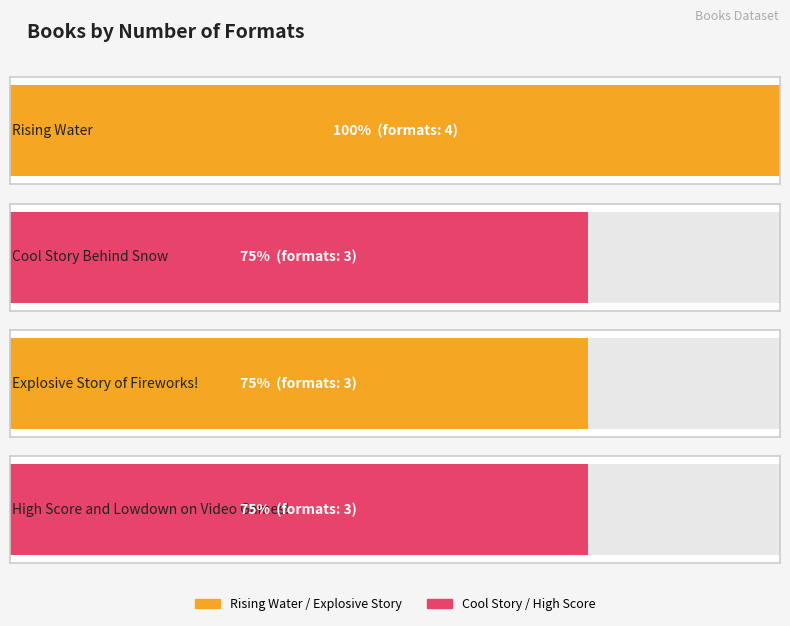

True or false: the data shows 1 at Cool Story Behind Snow.

False